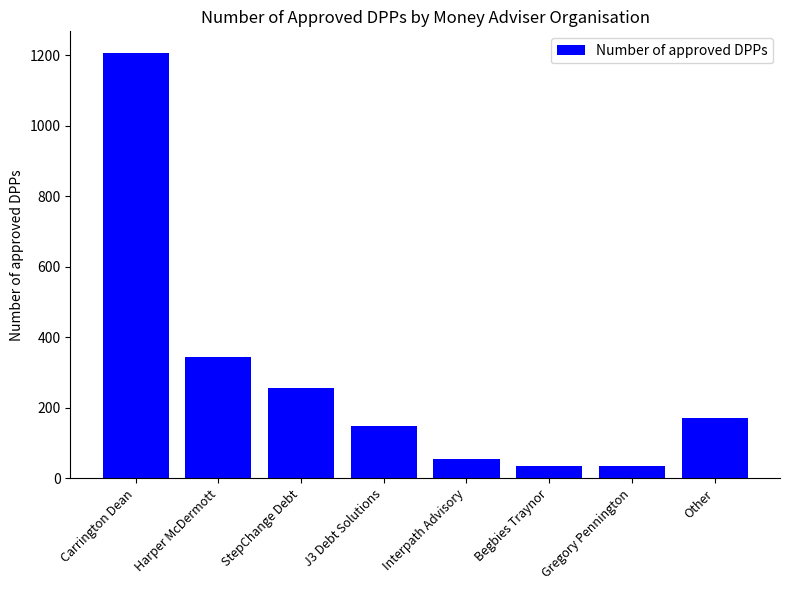

How many series are shown in this chart?

1